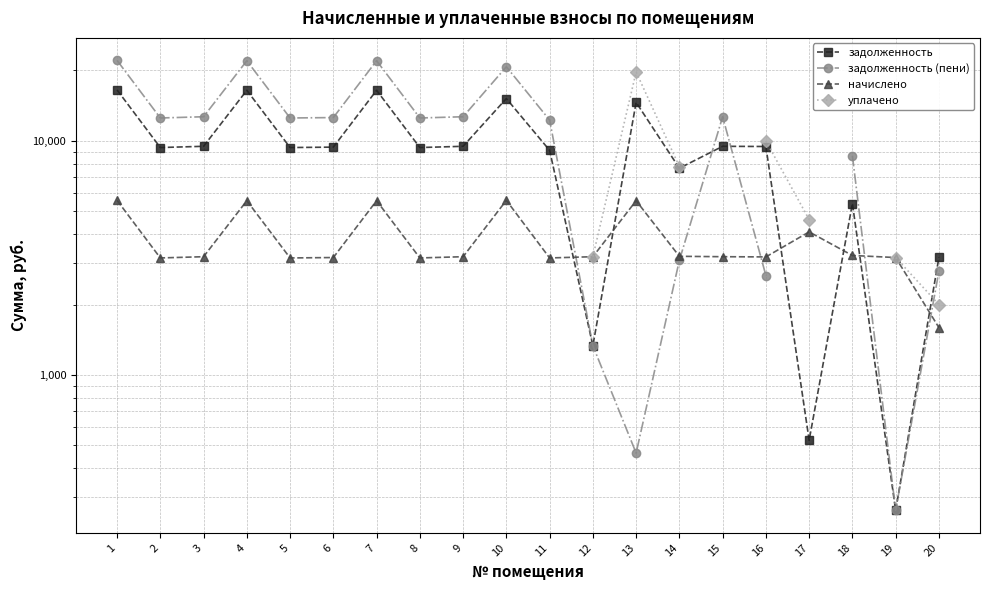

What is the difference between the задолженность values at 19 and 11?

8850.9